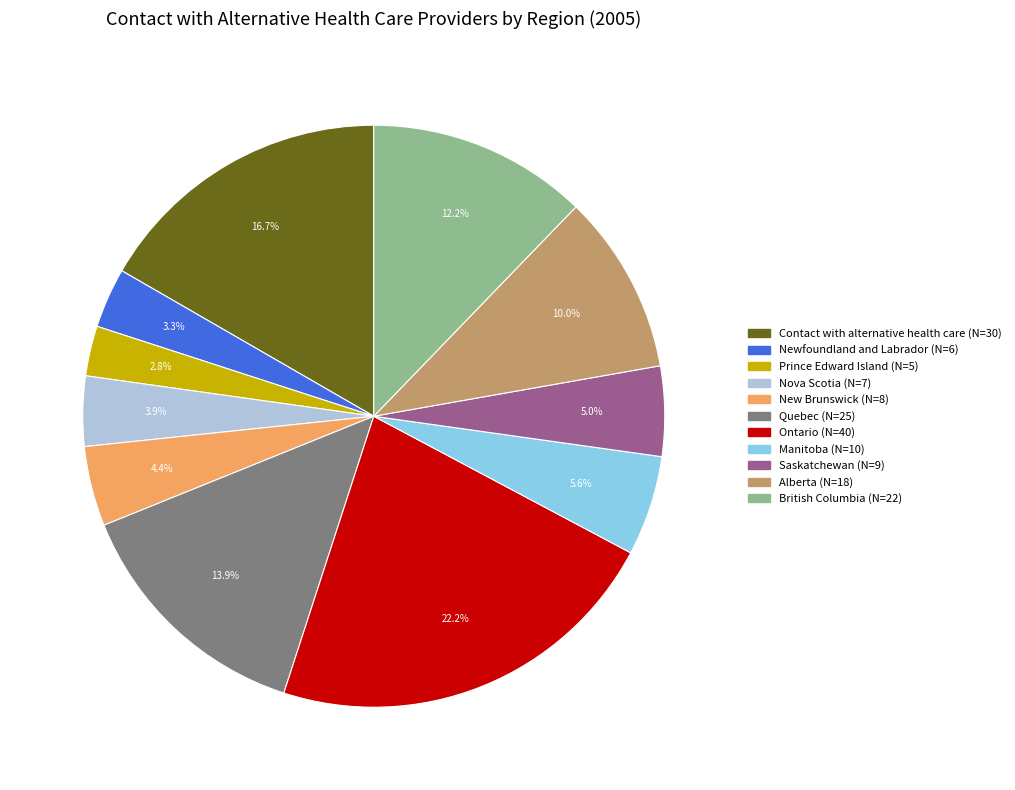

Is it true that British Columbia is 12% of the pie?

True